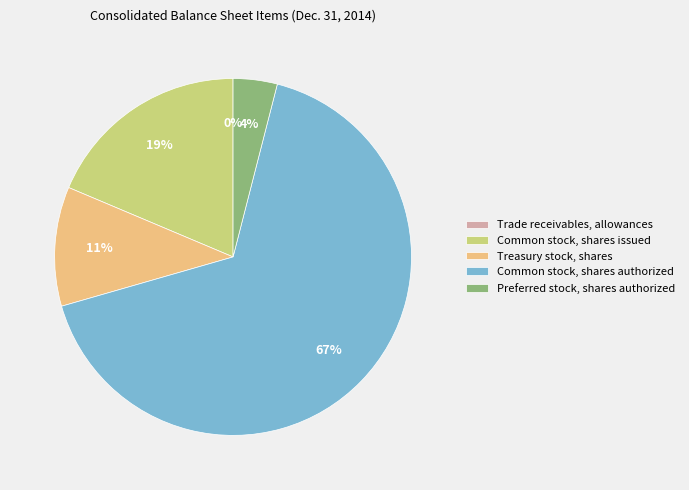

Is there a majority slice in this chart?

Yes